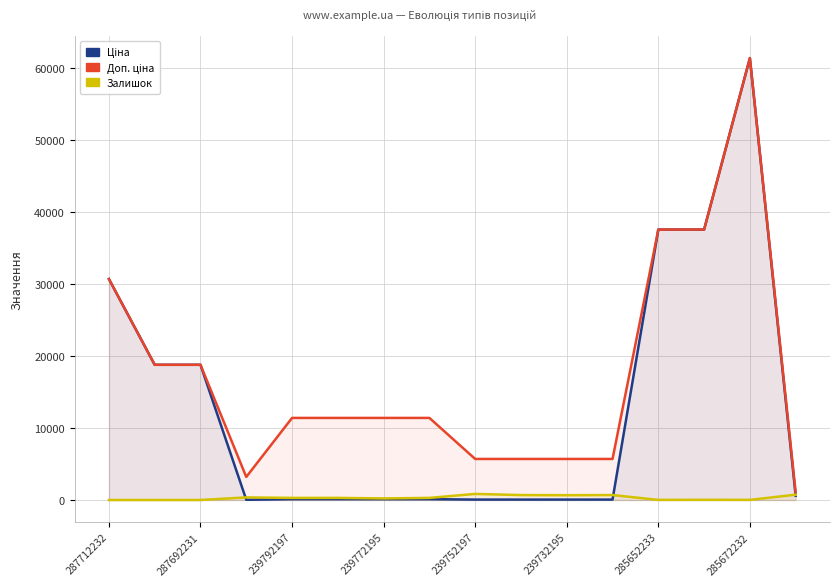

Count the number of categories in the chart.

16